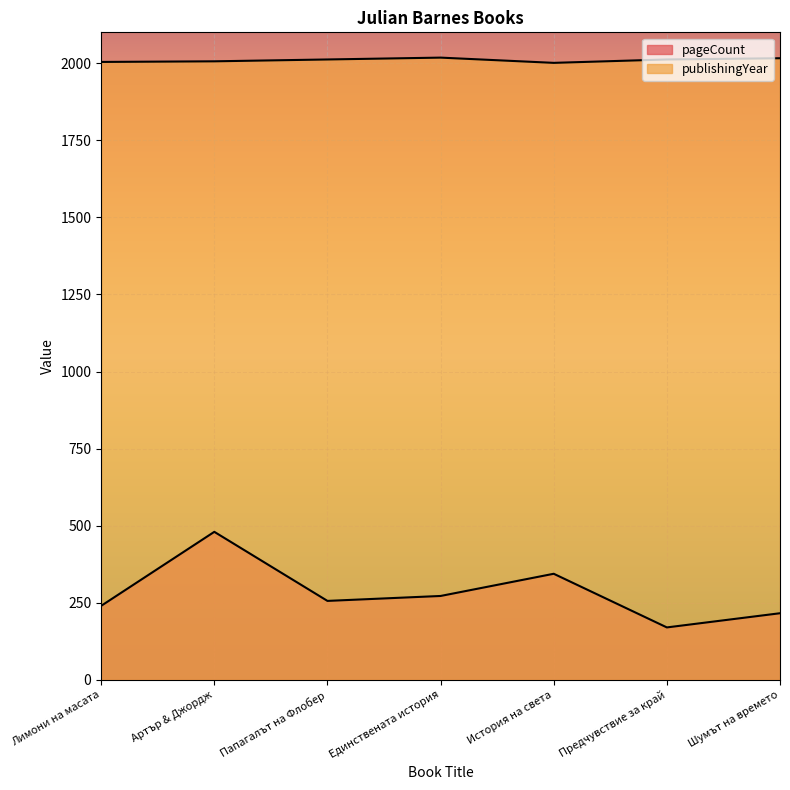

True or false: publishingYear and pageCount cross at least once.

False